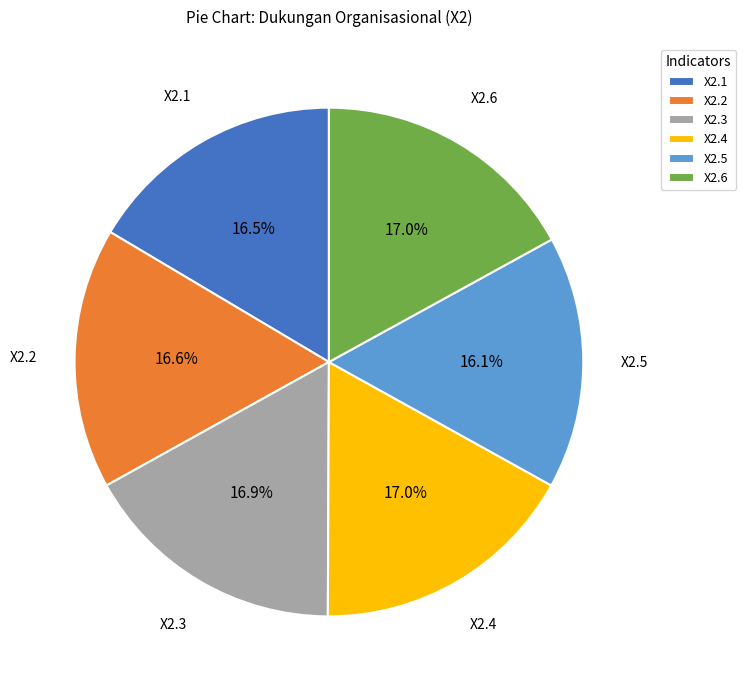

What is the ratio of the value at X2.5 to the value at X2.4?

0.9